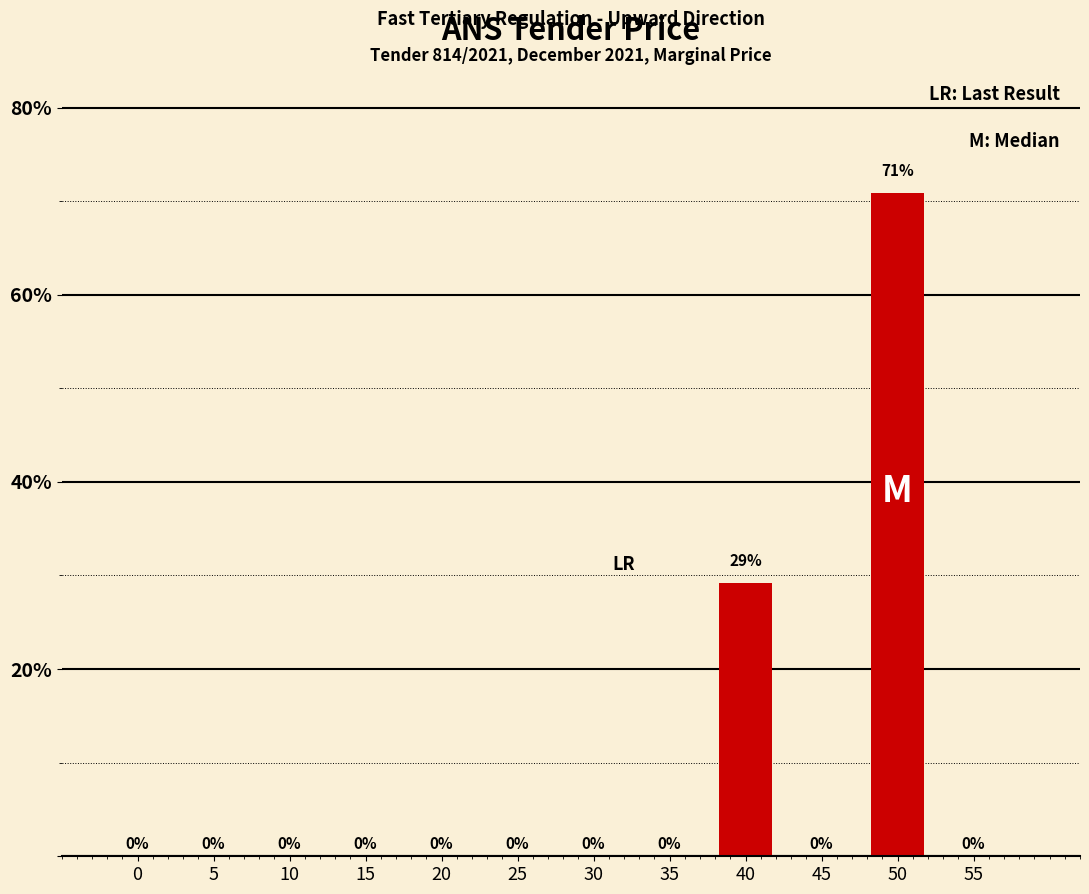

True or false: the data shows 47.3 at 10.

False